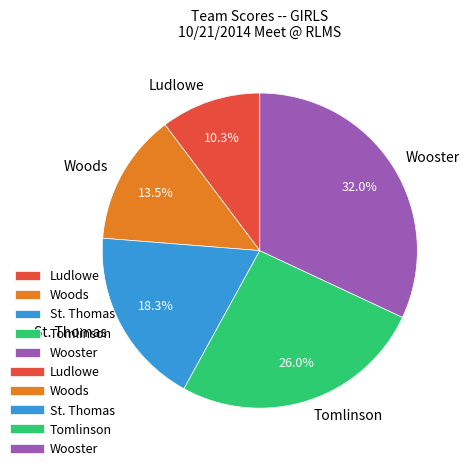

Is Woods the majority of the pie?

No